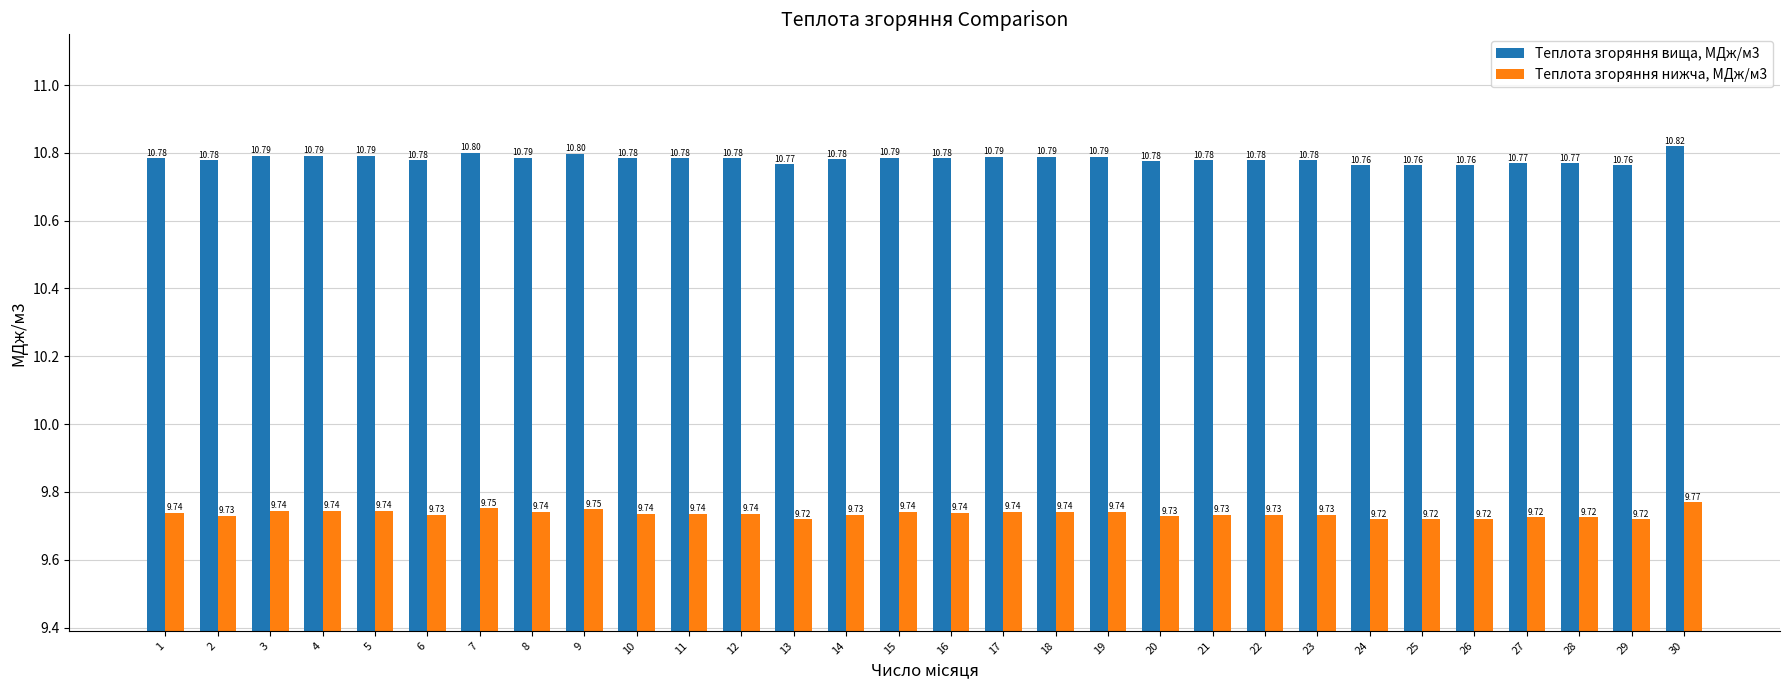

List the series in order of their peak value, lowest first.

Теплота згоряння нижча, МДж/м3, Теплота згоряння вища, МДж/м3